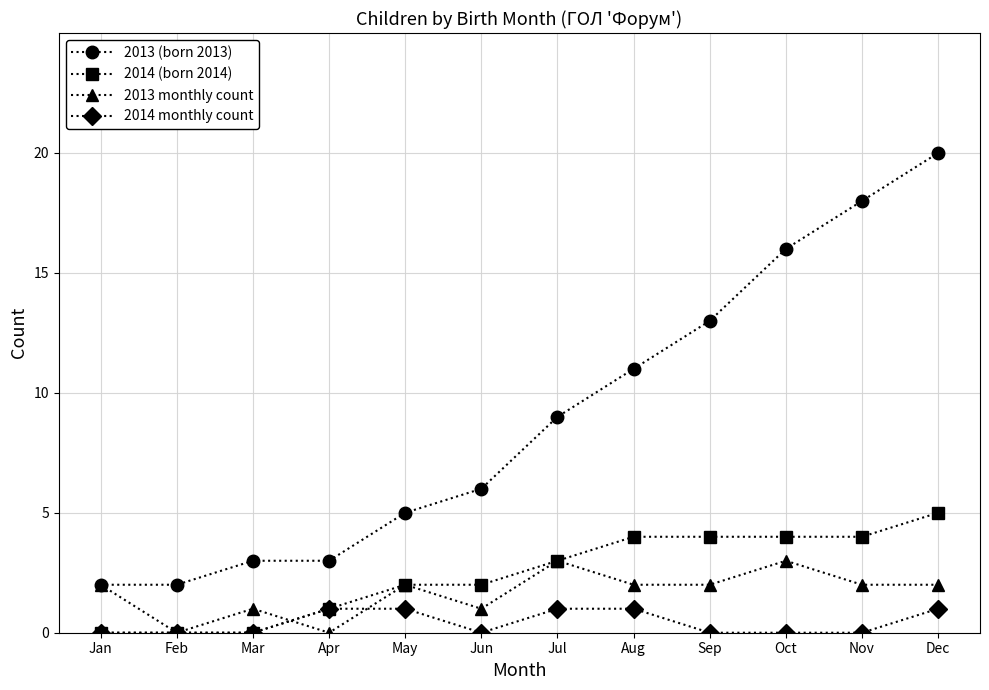

Read the 2014 (born 2014) value at Nov.

4